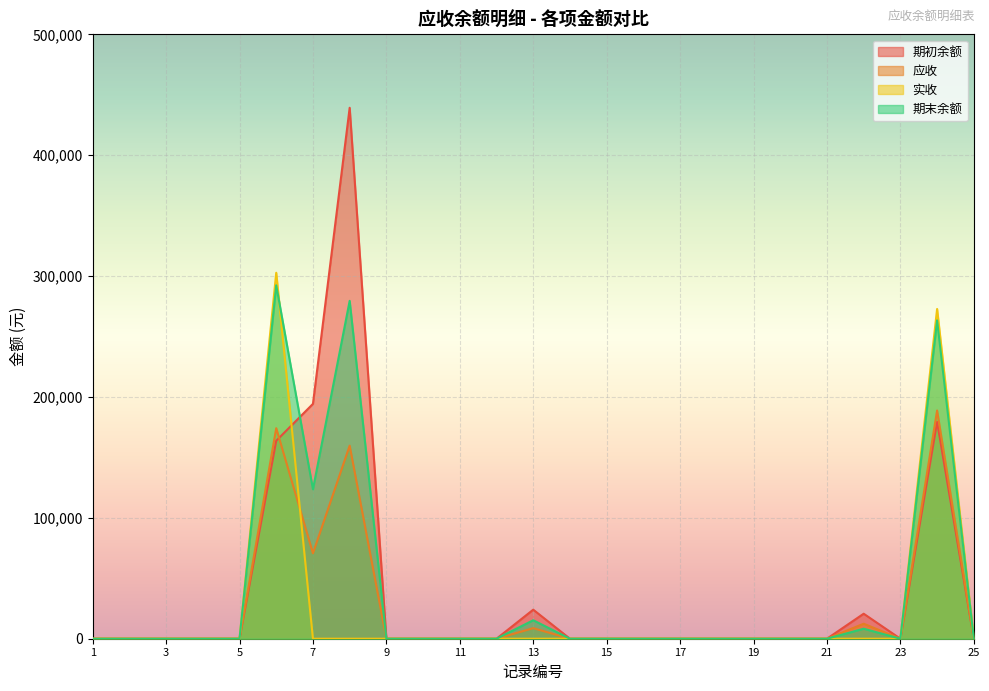

At how many categories does at least one series exceed 244861?

3